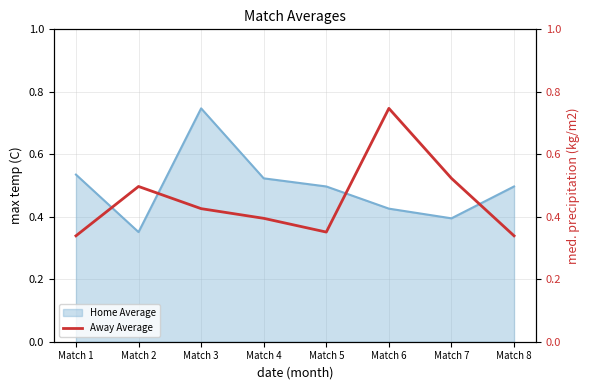

The chart shows a value of 0.3 at Match 1. True or false?

True